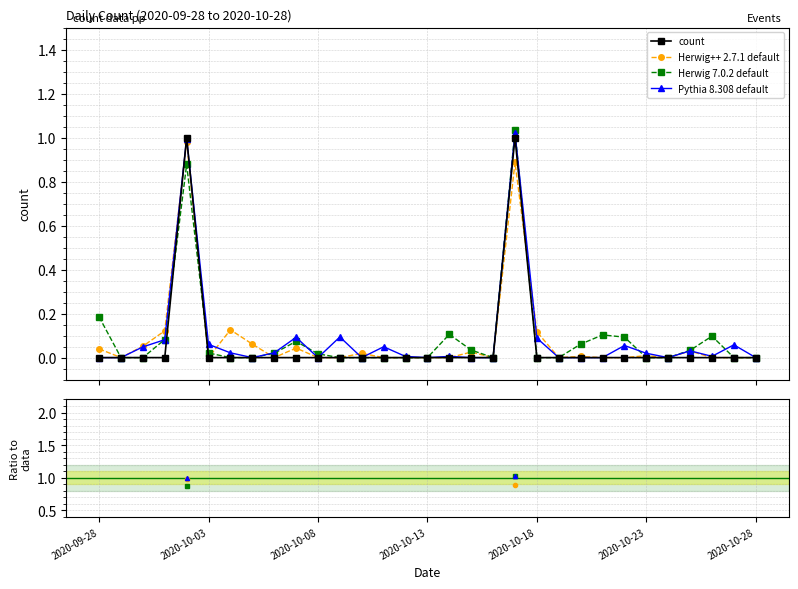

The Pythia 8.308 default series shows nan at 7. True or false?

False